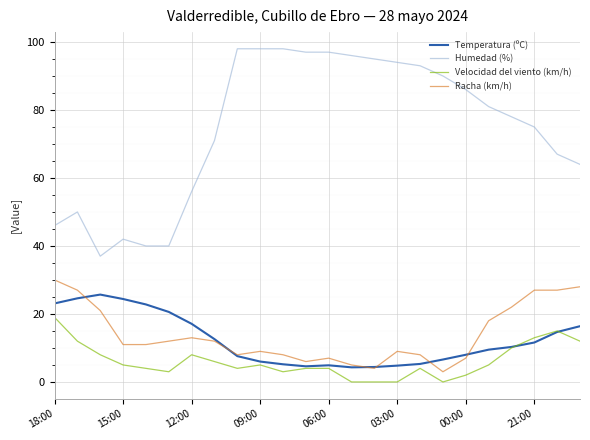

True or false: Velocidad del viento (km/h) and Humedad (%) cross at least once.

False